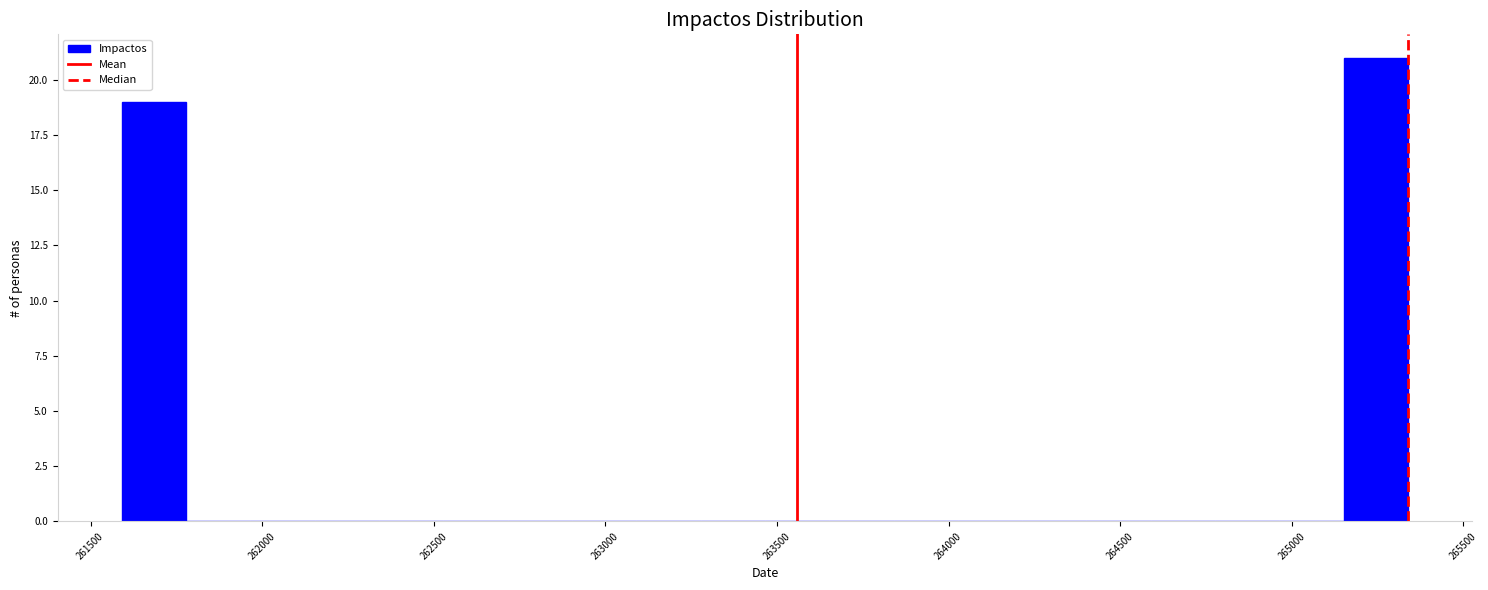

Around what value on the x-axis is the tallest bar? Give the approximate position of its centre, as read against the axis.

265250